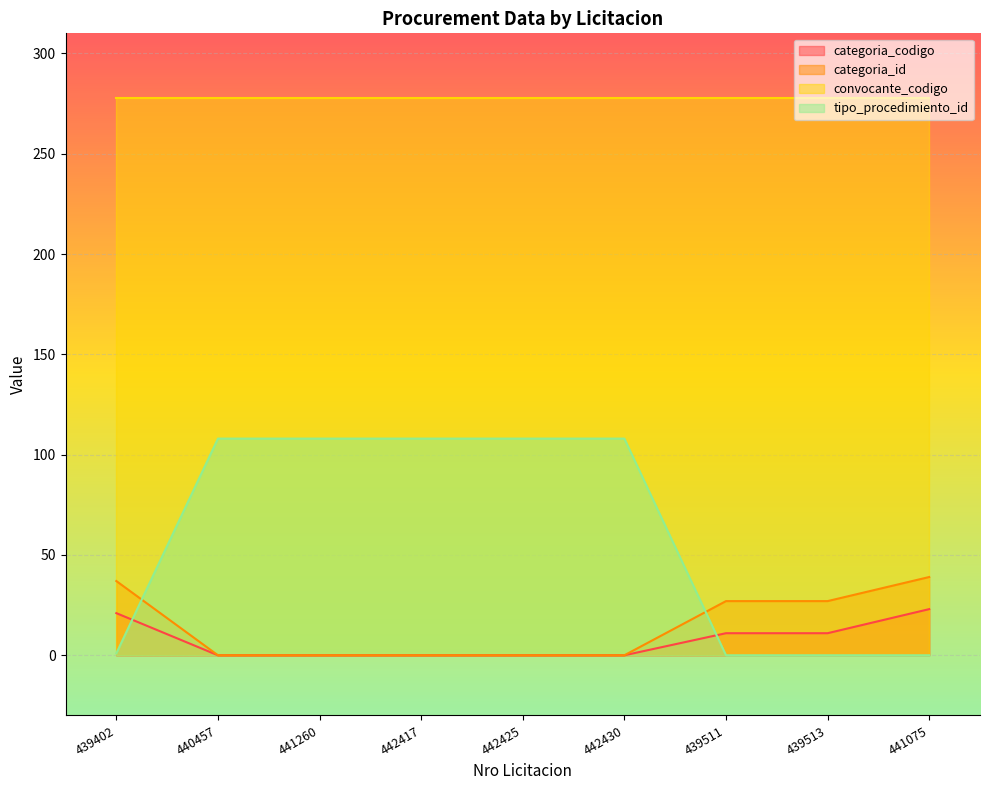

How many lines are shown in the chart?

4